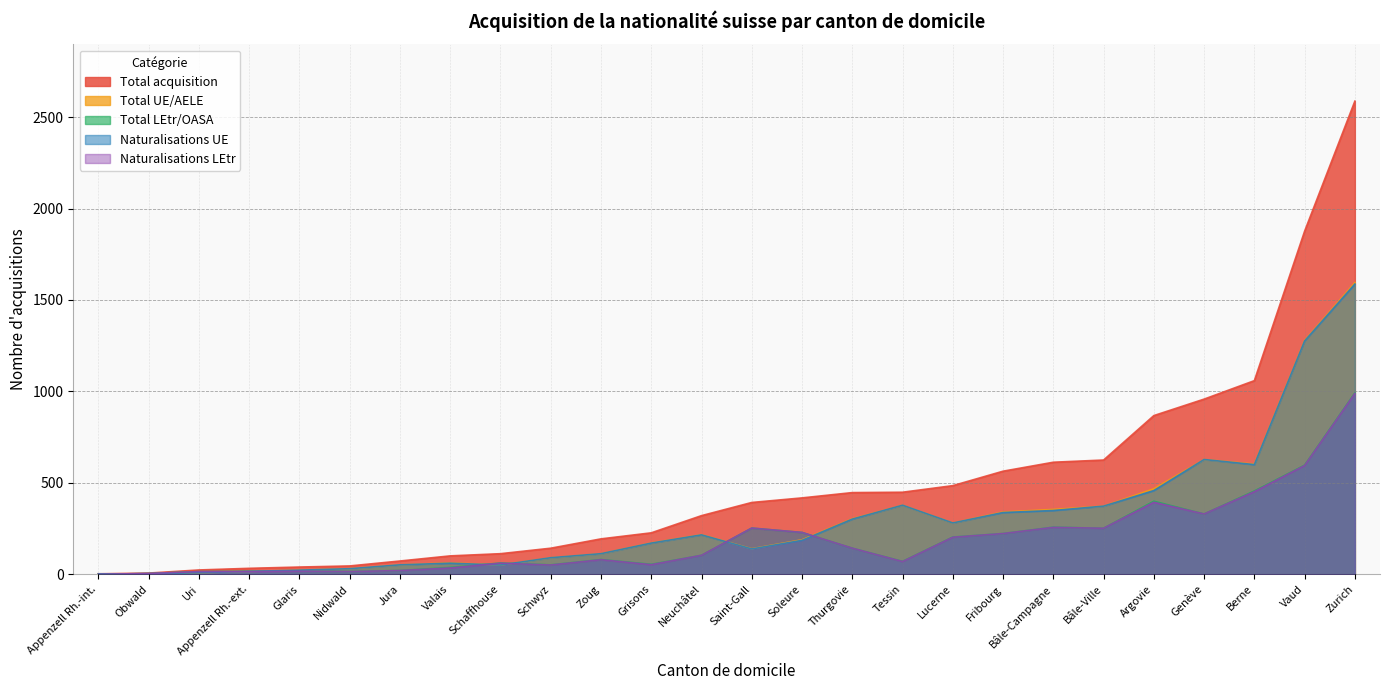

True or false: Naturalisations UE and Total UE/AELE cross at least once.

False